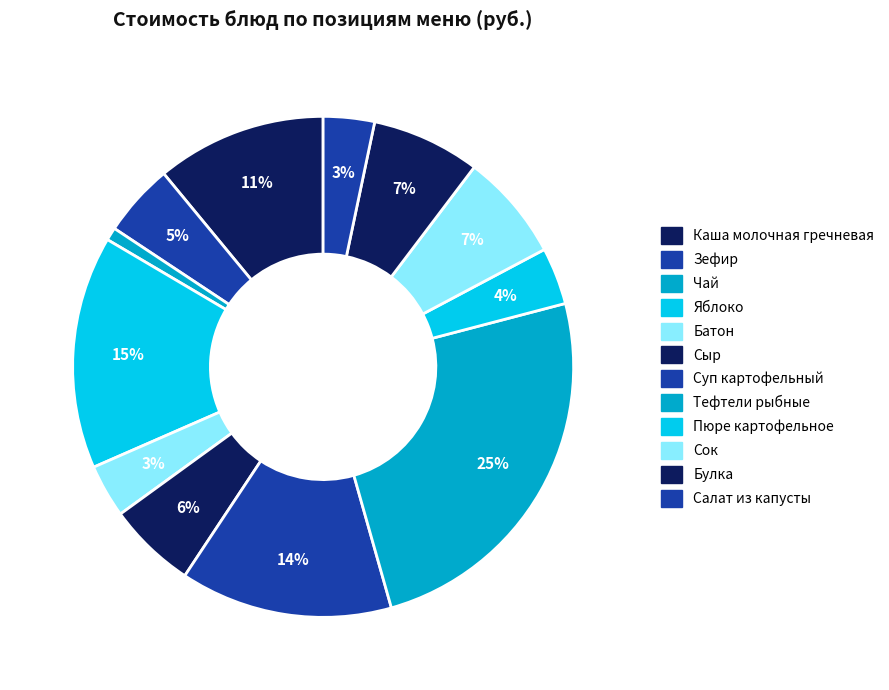

Approximately how many times larger is the value at Тефтели рыбные compared to Яблоко?

1.6